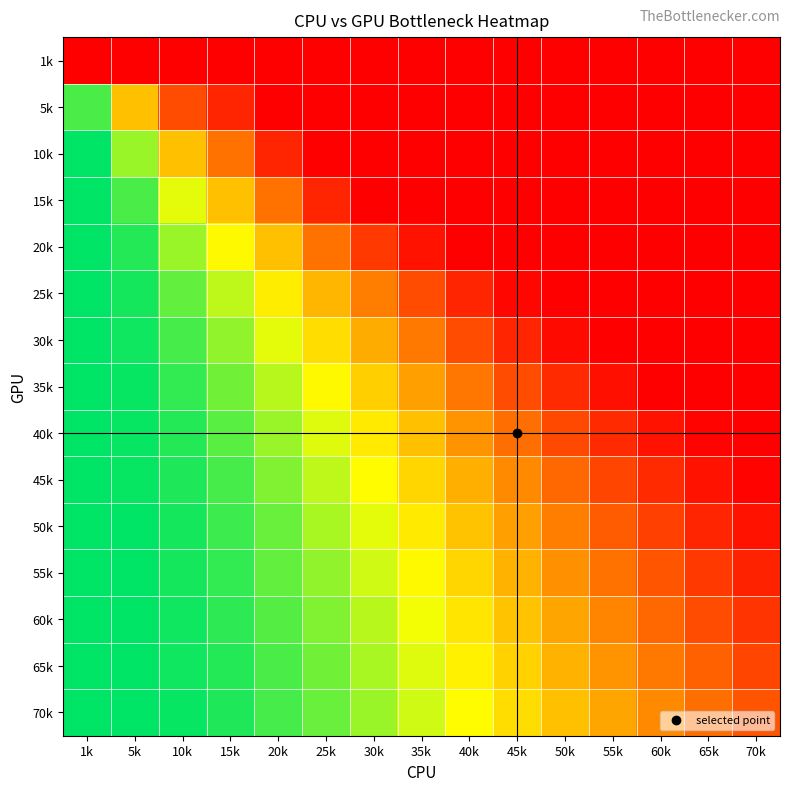

What is the total value across all series at 30k?

6.5